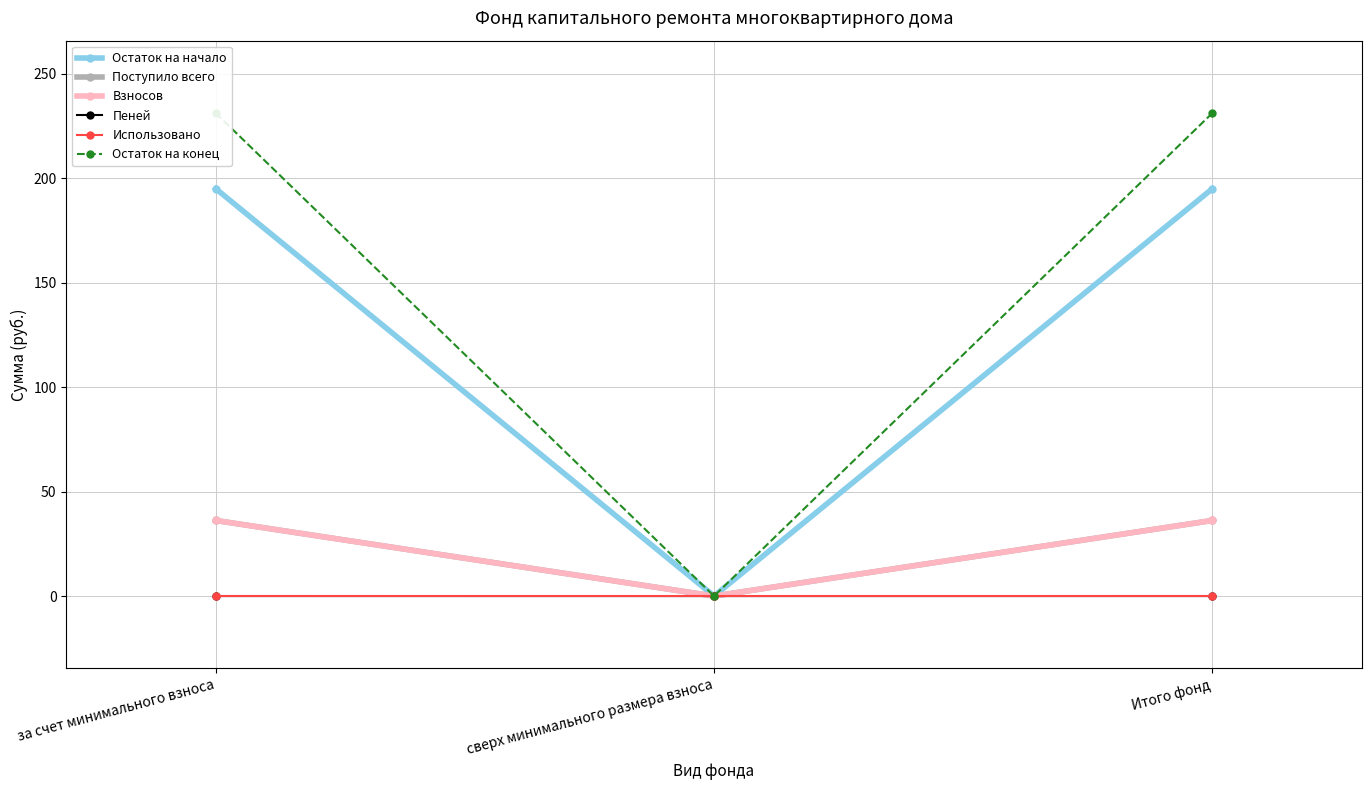

How many lines are shown in the chart?

6